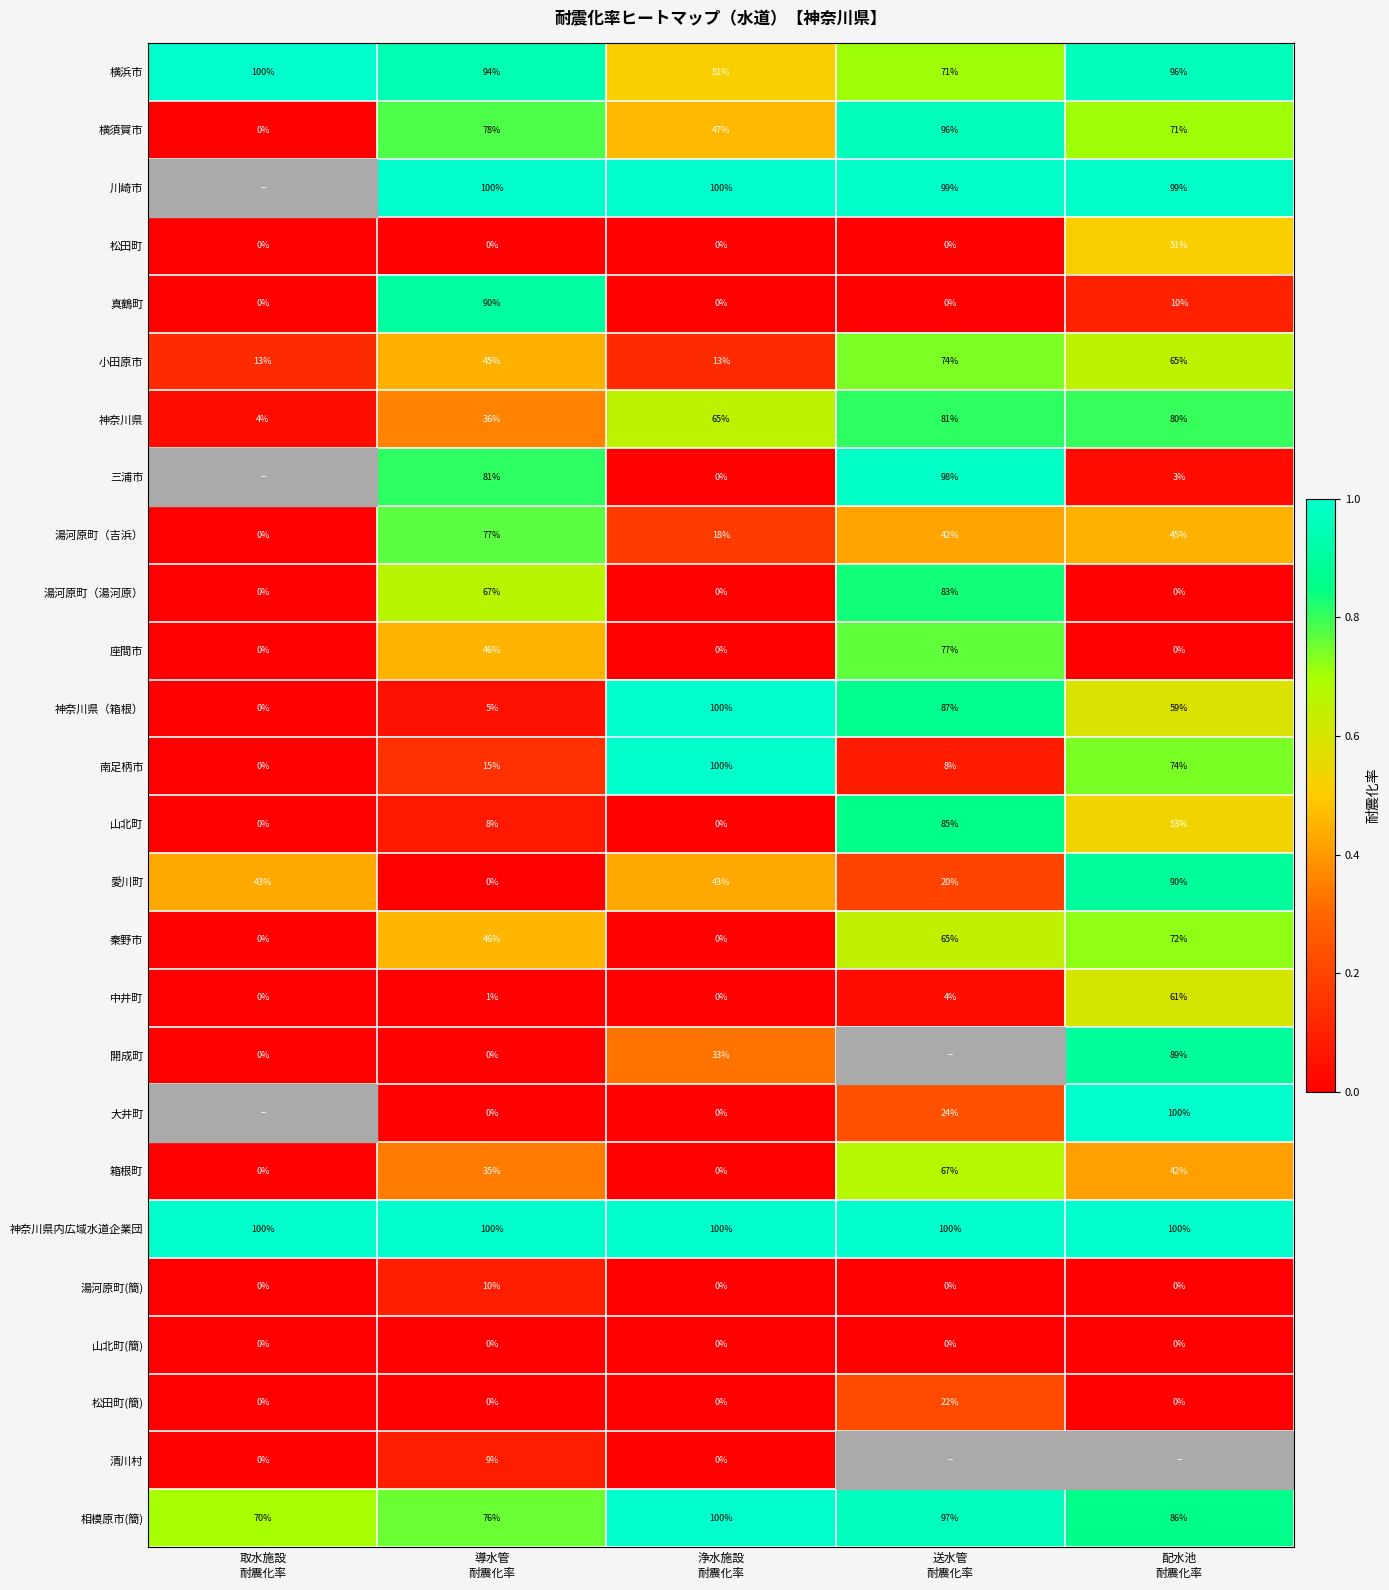

What is the average value of the 神奈川県（箱根） series?

50